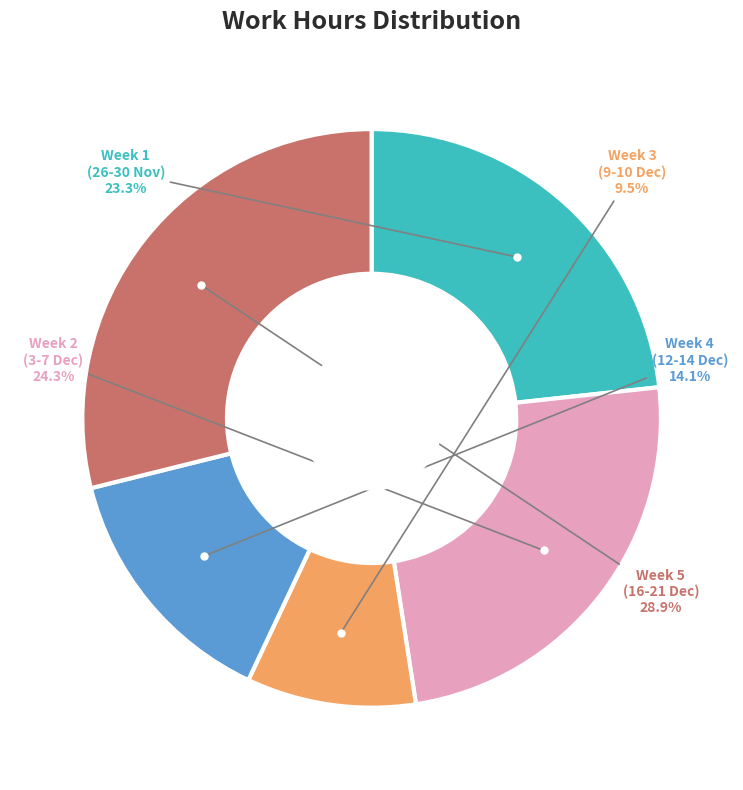

Is there a majority slice in this chart?

No